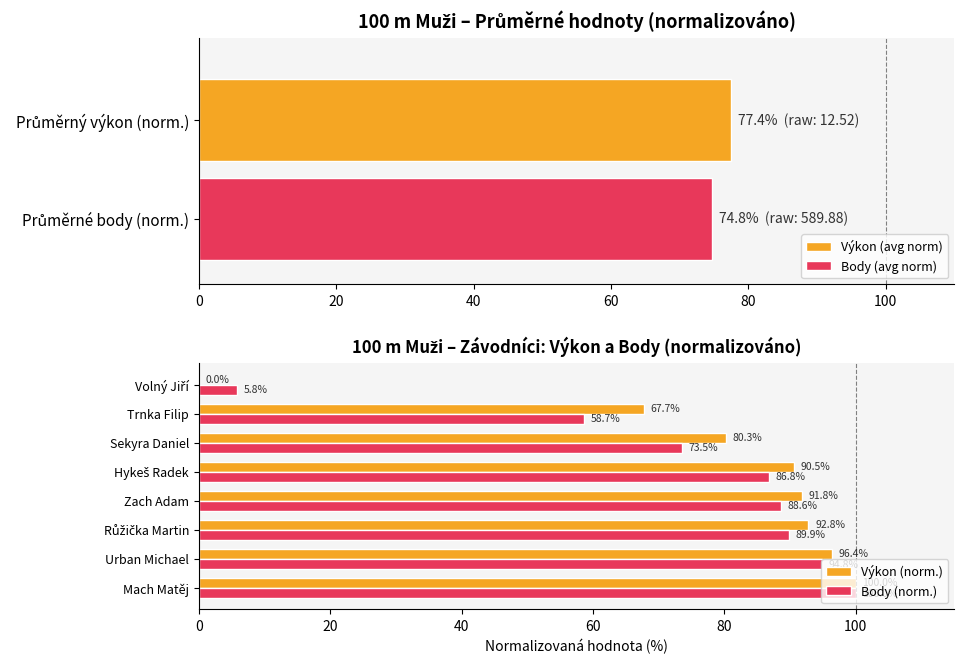

How many groups of bars are there?

8